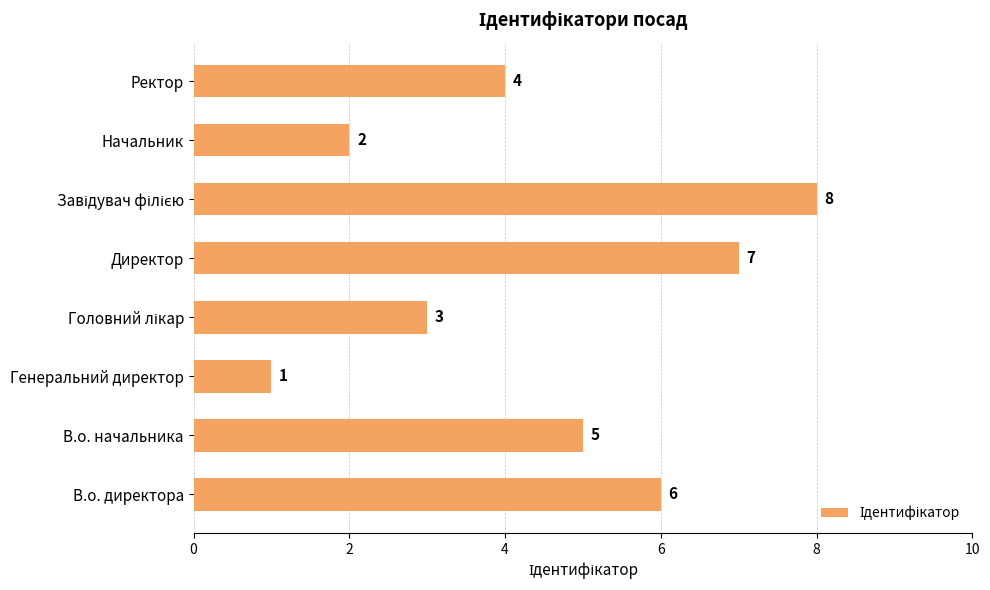

How many data points are less than 5?

4